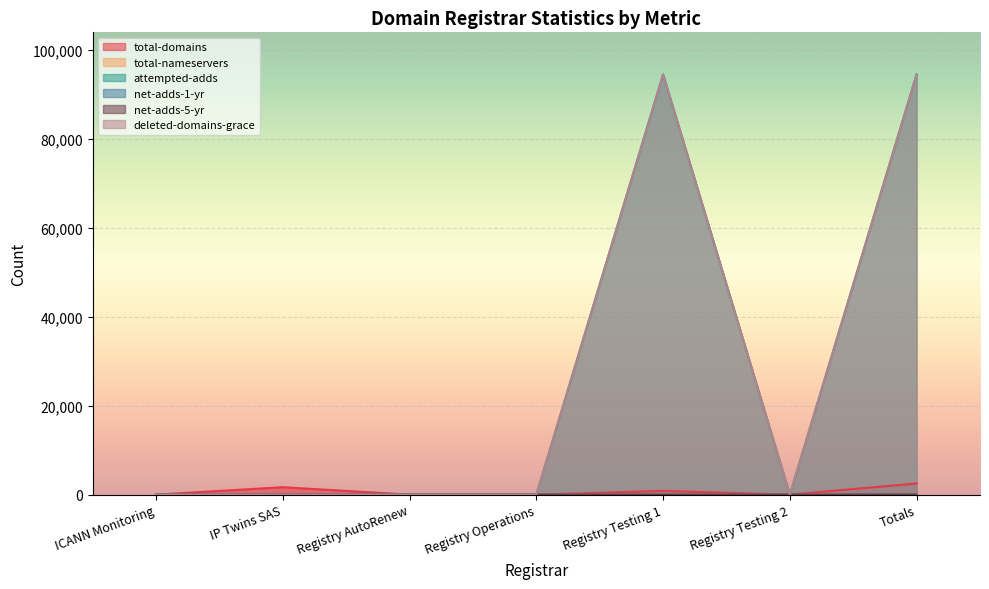

What is the label of the 7th point from the right?

ICANN Monitoring